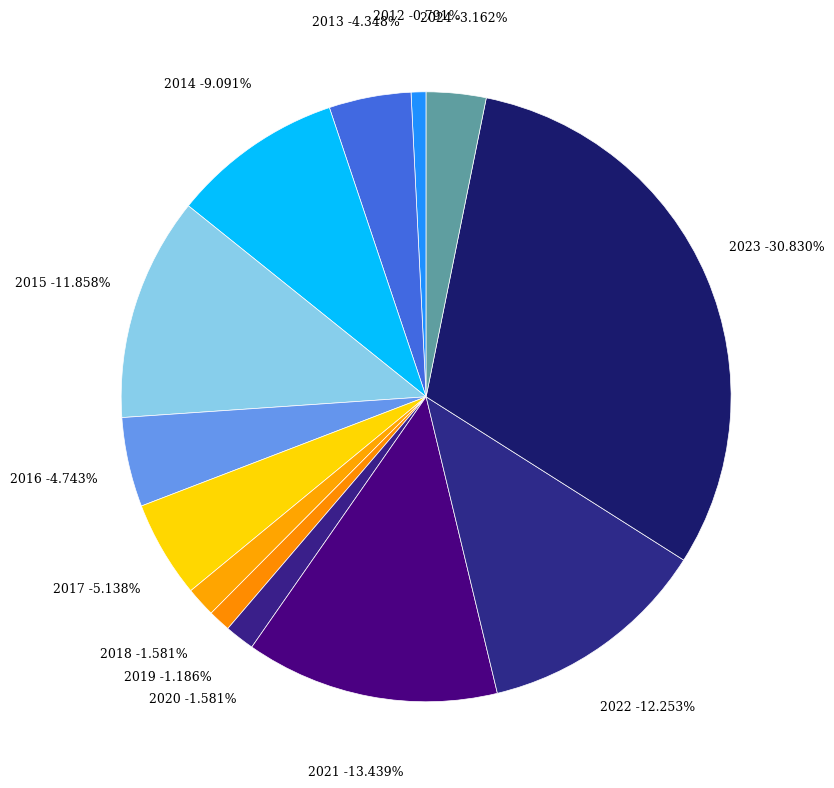

Between 2018 and 2024, which is larger?

2024